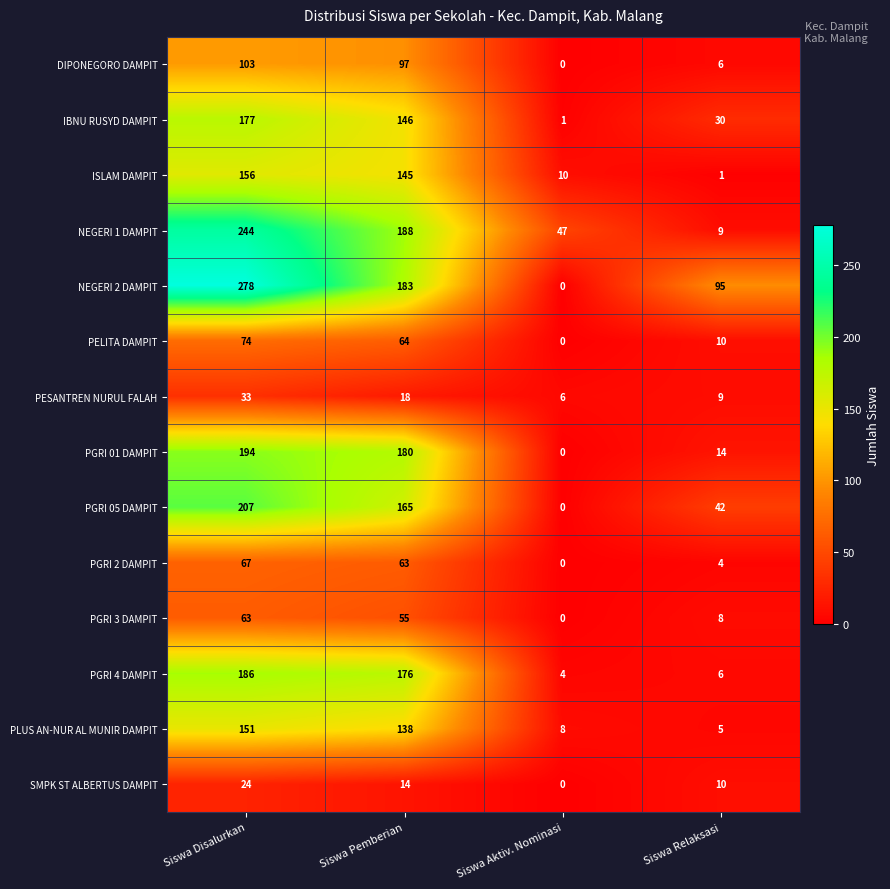

List the series in order of their peak value, lowest first.

SMPK ST ALBERTUS DAMPIT, PESANTREN NURUL FALAH, PGRI 3 DAMPIT, PGRI 2 DAMPIT, PELITA DAMPIT, DIPONEGORO DAMPIT, PLUS AN-NUR AL MUNIR DAMPIT, ISLAM DAMPIT, IBNU RUSYD DAMPIT, PGRI 4 DAMPIT, PGRI 01 DAMPIT, PGRI 05 DAMPIT, NEGERI 1 DAMPIT, NEGERI 2 DAMPIT